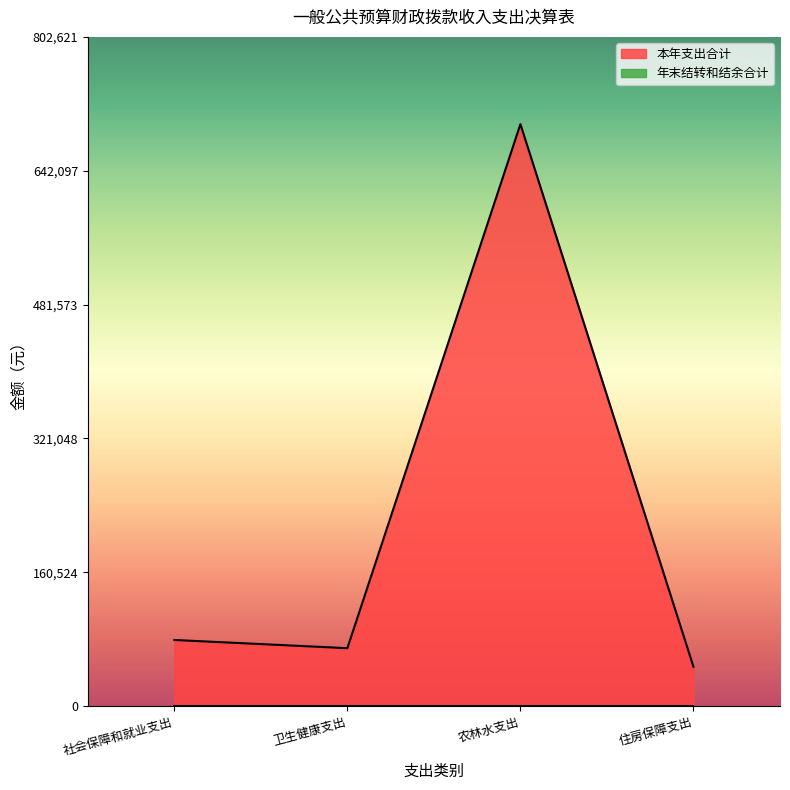

What is the label of the 2nd point from the right?

农林水支出